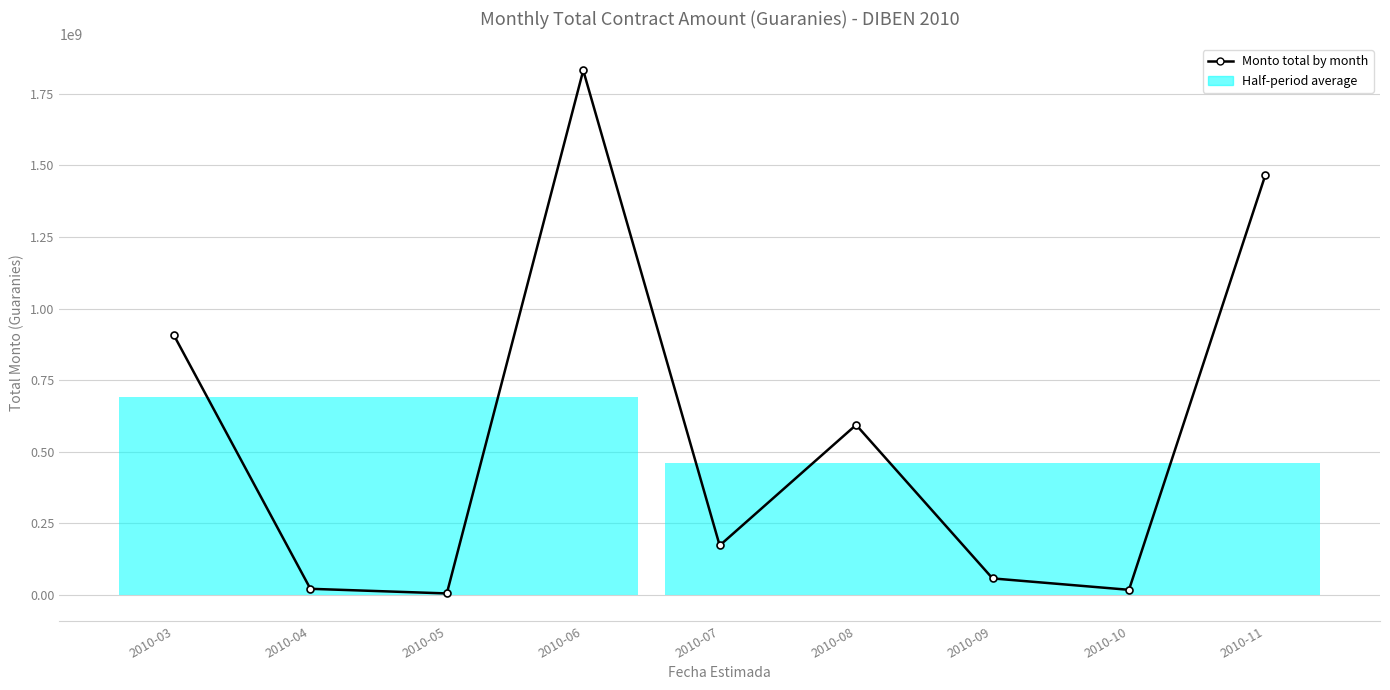

What is the change in value from 2010-10 to 2010-11?

+1448801498